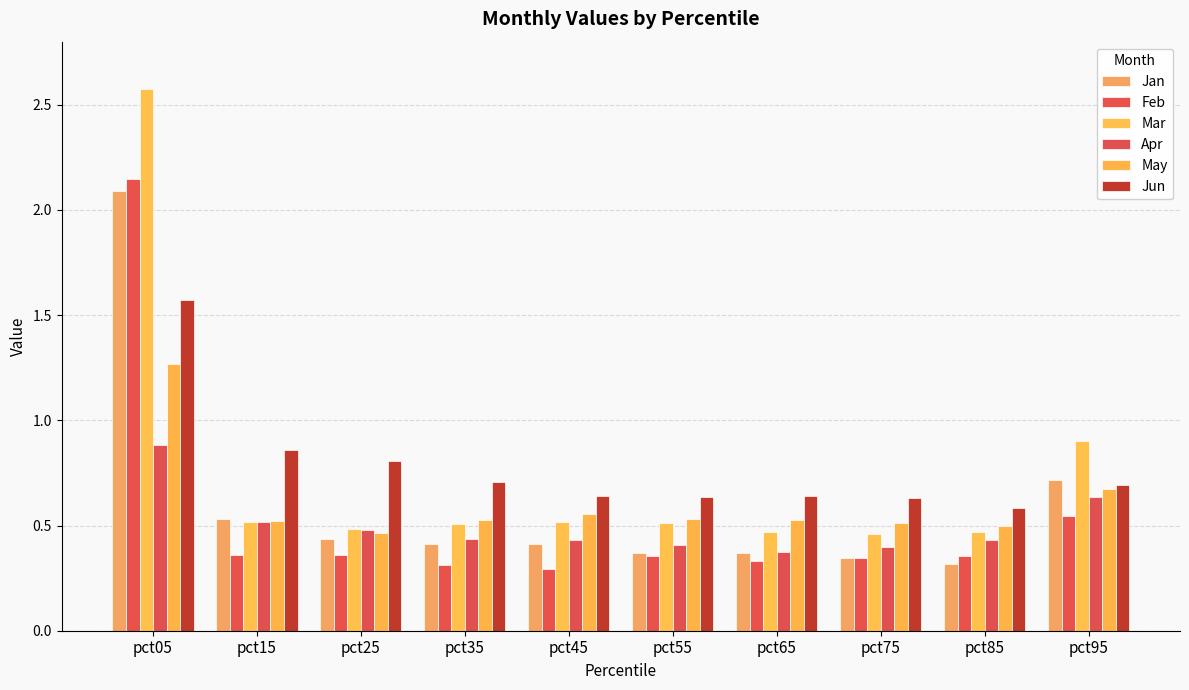

Between pct85 and pct95, which series saw the biggest shift?

Mar